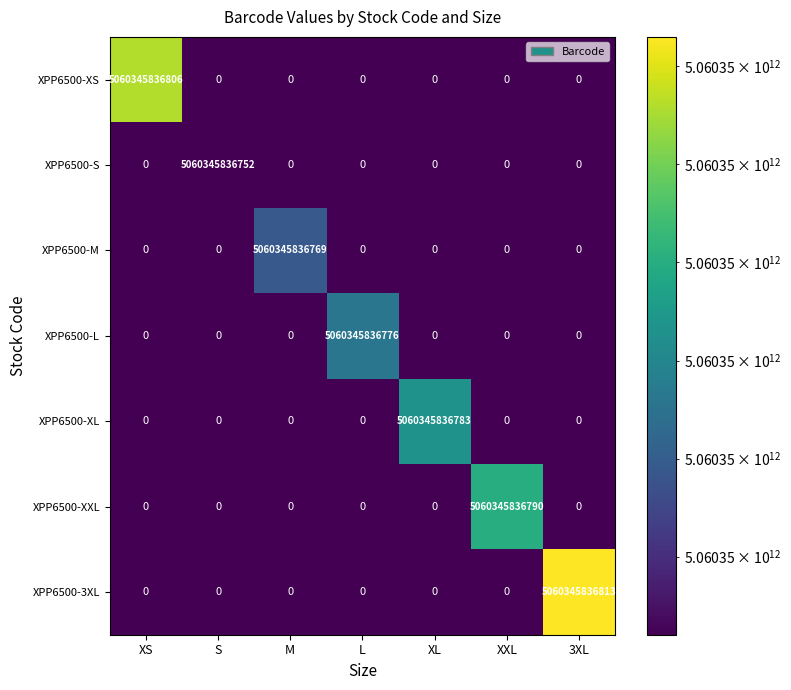

Is the value of XPP6500-3XL at 3XL greater than the value of XPP6500-XL at S?

Yes